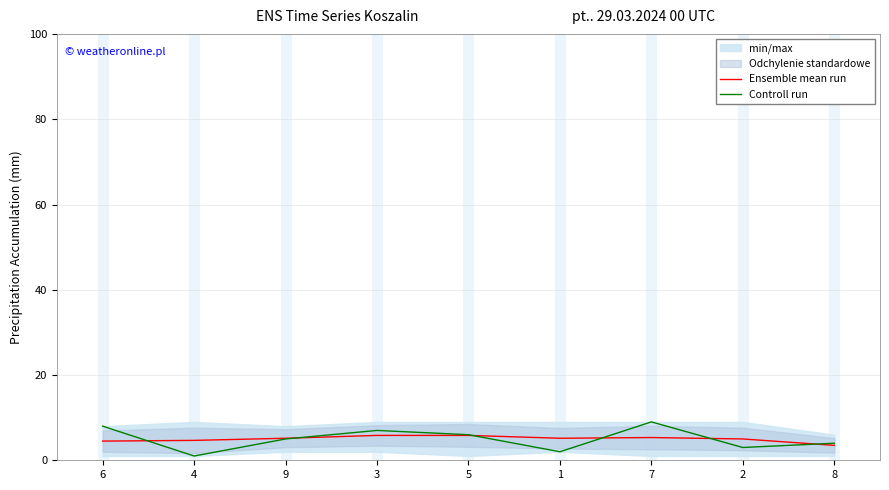

Reading left to right, list all the values displayed in this chart.

Ensemble mean run: 4.5	4.7	5.2	5.8	5.8	5.2	5.3	5.0	3.5
Controll run: 8.0	1.0	5.0	7.0	6.0	2.0	9.0	3.0	4.0